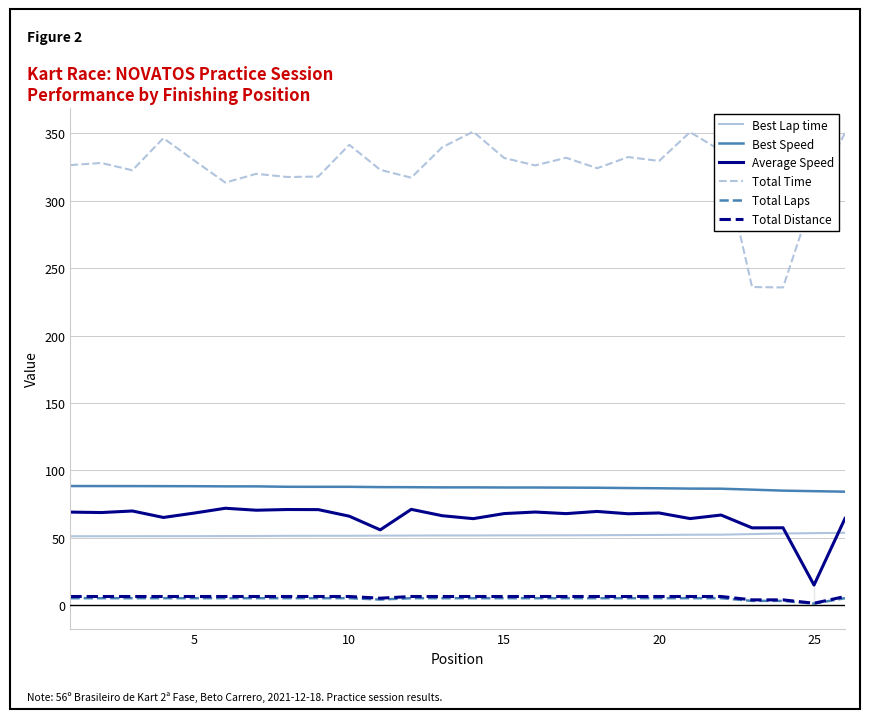

What is the maximum value for Total Time?

351.3